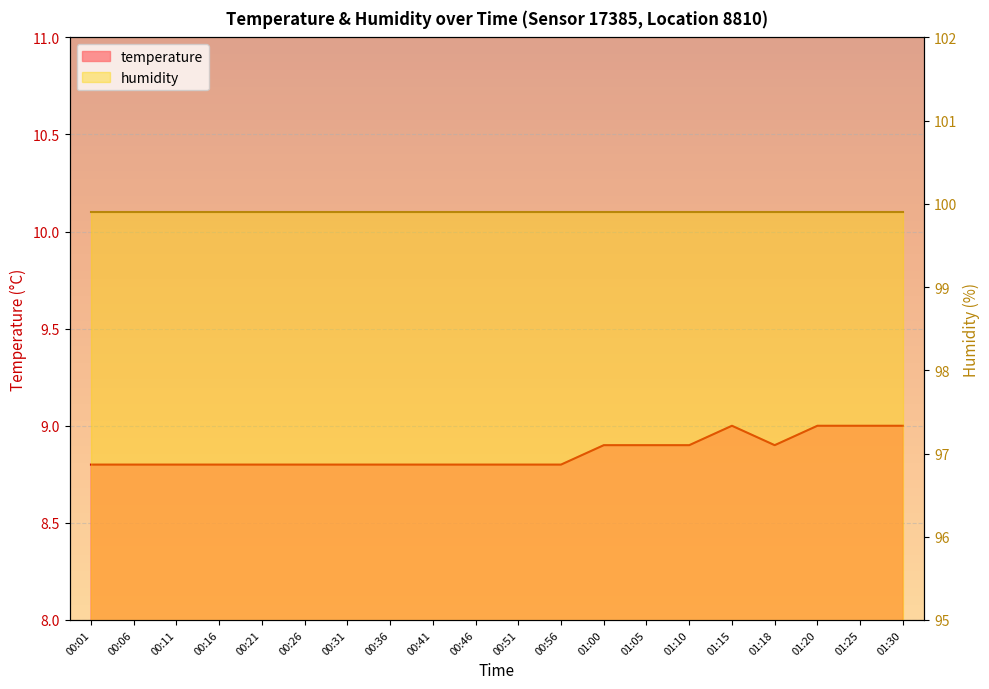

What position from the left is 00:56?

12